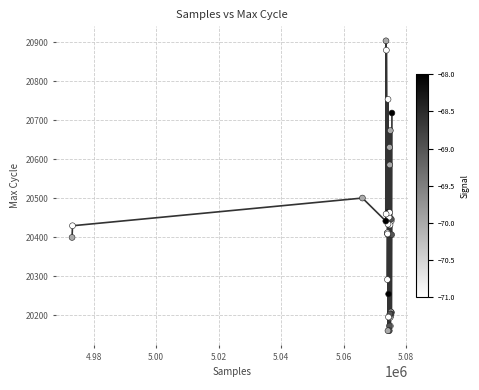

What Y value in the scatter plot is closest to 20532?

20501